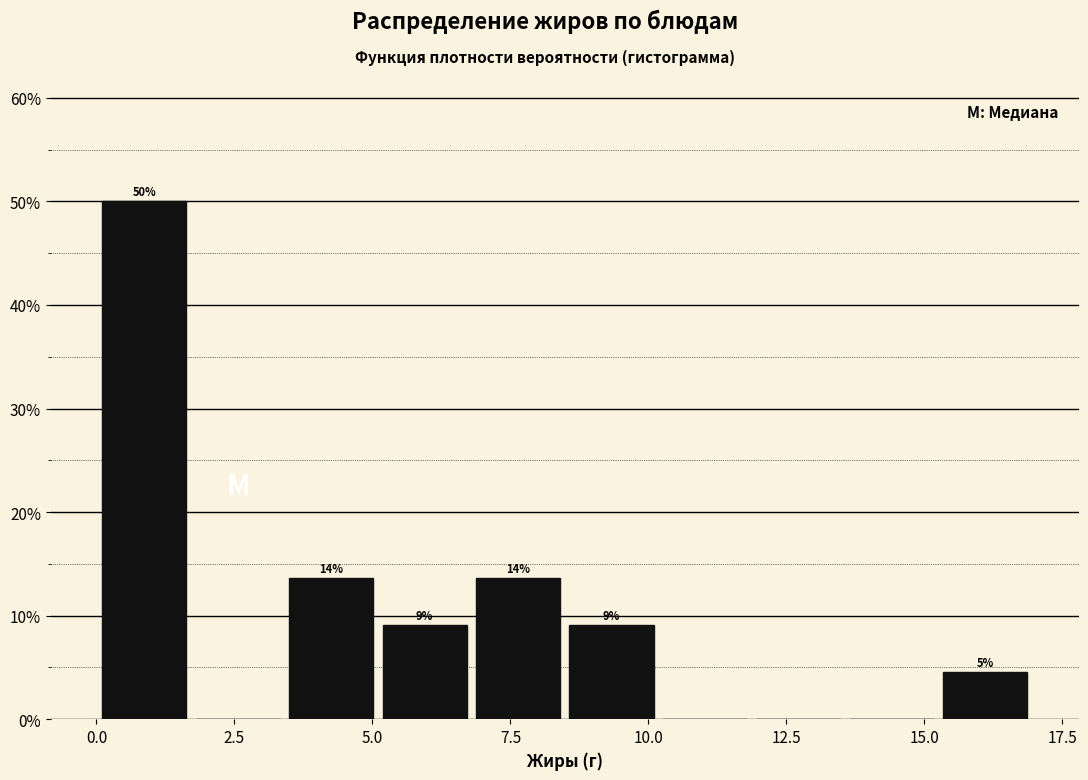

Read against the x-axis, roughly where is the centre of the tallest bar?

1.0